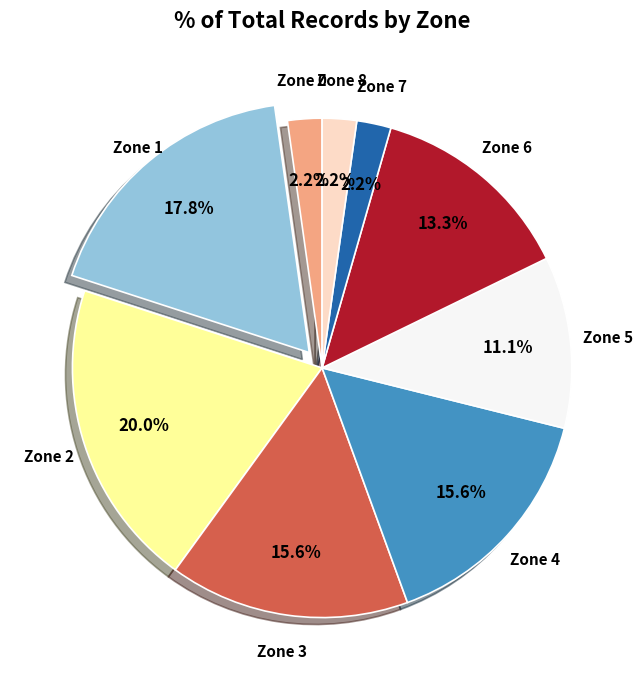

Is there any slice that represents more than half of the pie?

No